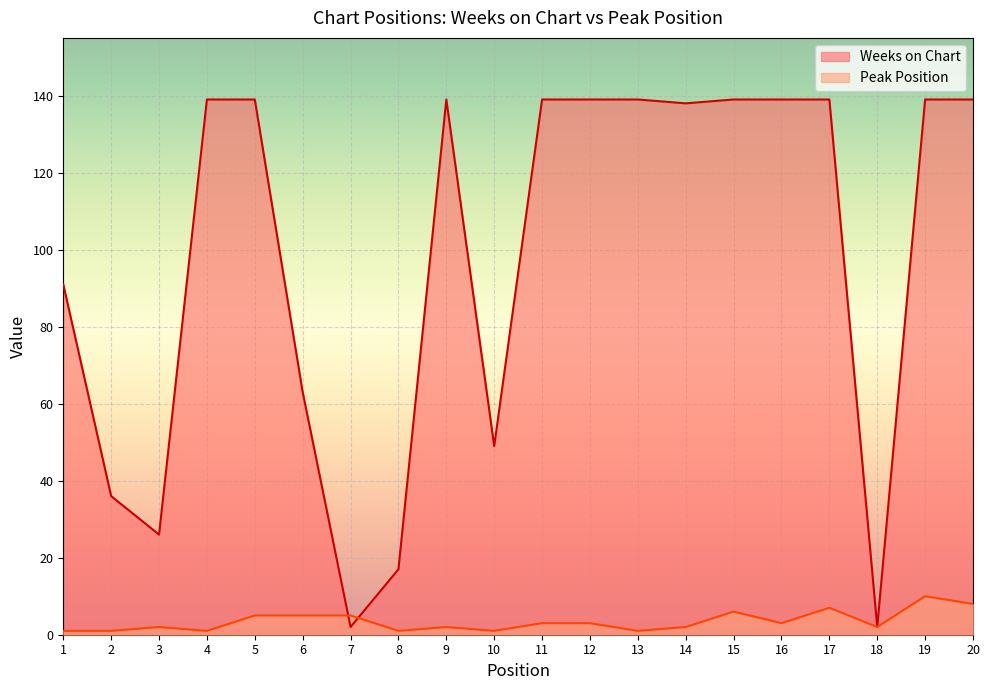

How many times do Weeks on Chart and Peak Position cross each other?

2